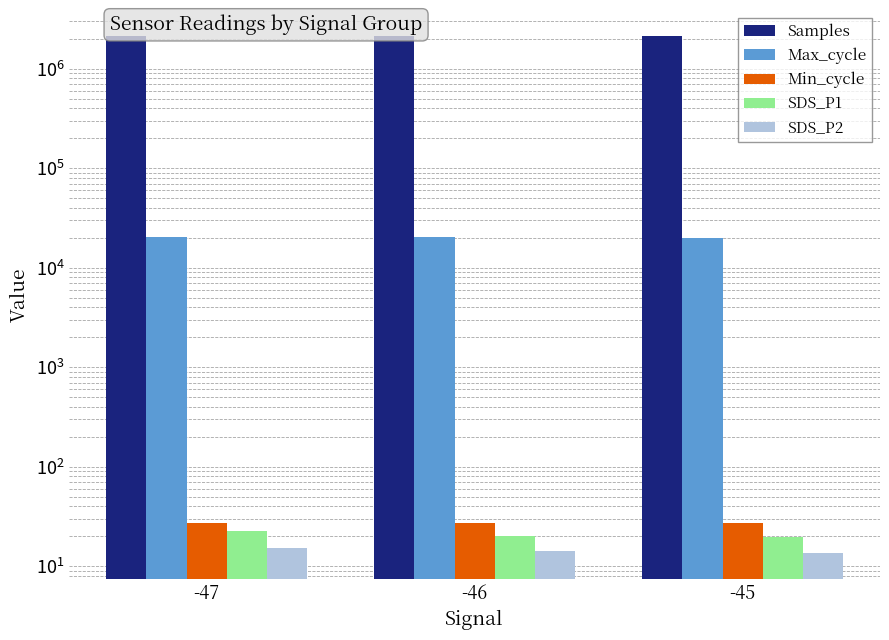

Rank the categories by SDS_P1 value from lowest to highest.

-45, -46, -47